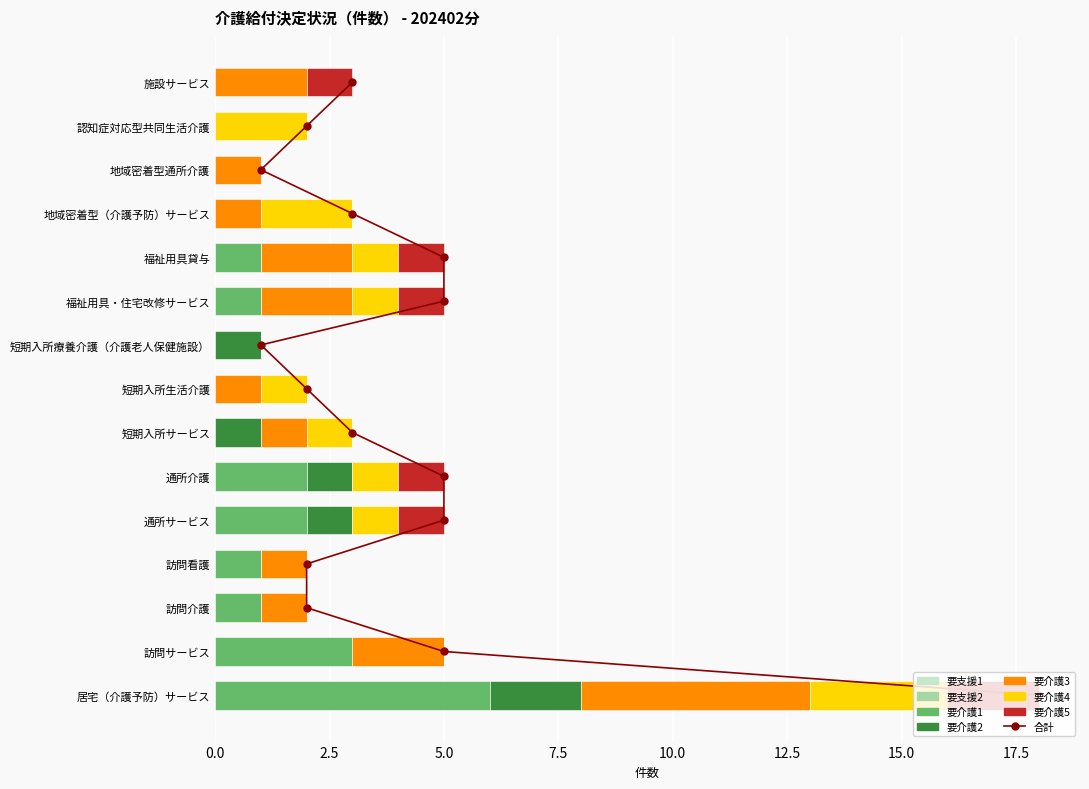

What is the difference between the maximum and second lowest values in the 要介護2 series?

2